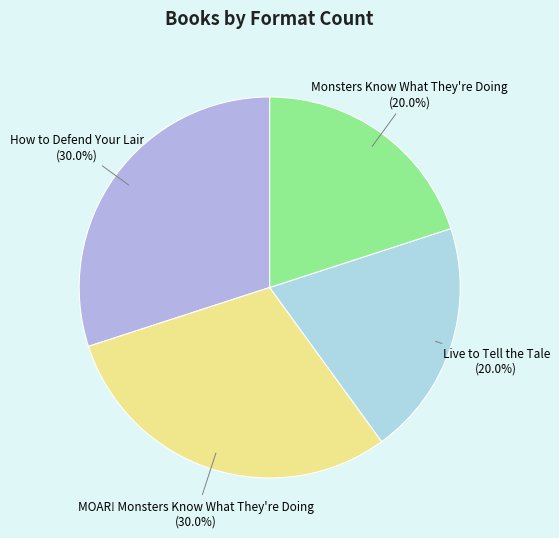

Which slice is the largest?

How to Defend Your Lair